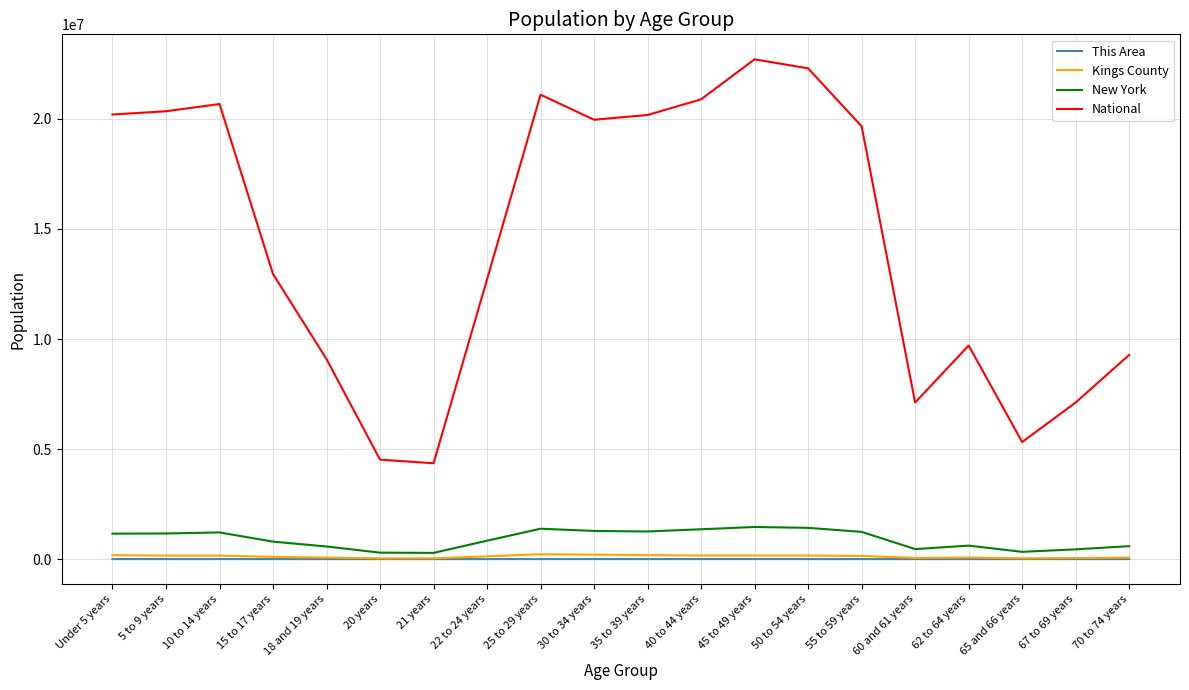

What position from the right is 45 to 49 years?

8